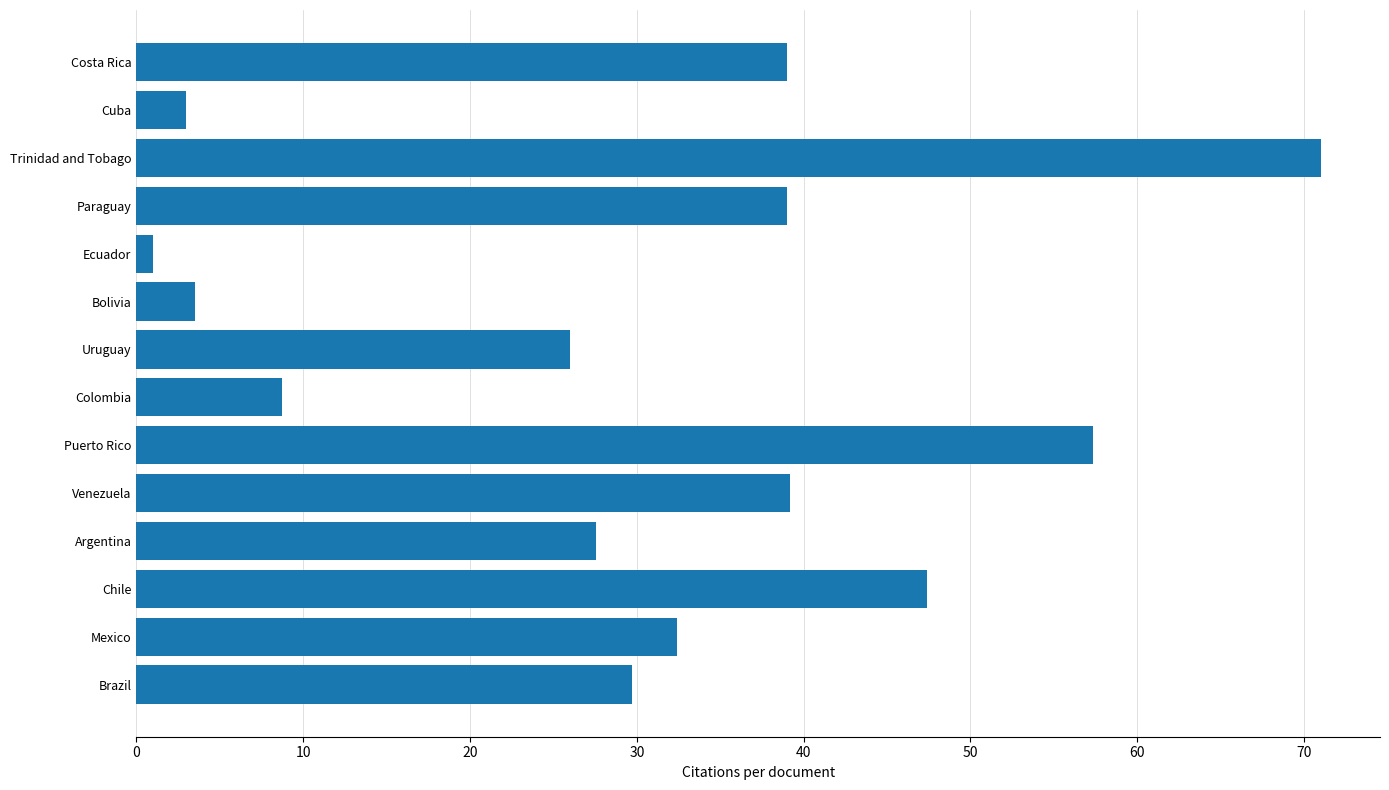

What is the maximum value shown in the chart?

71.0